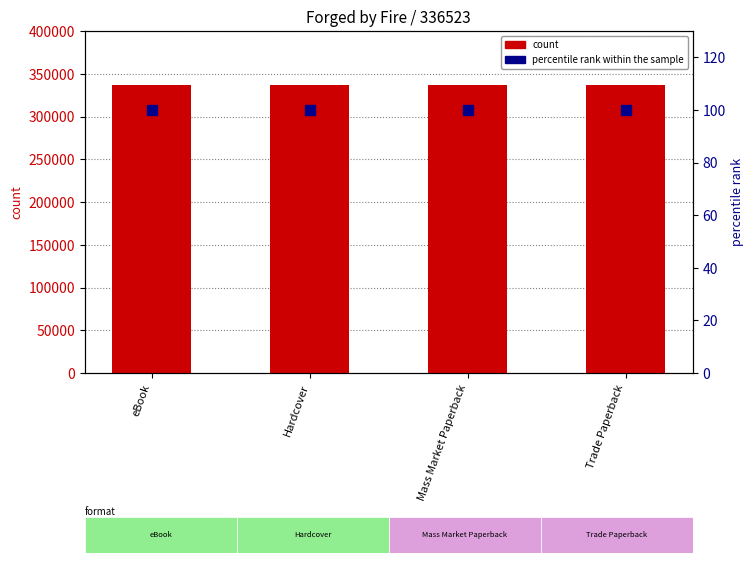

Which series has the largest total across all categories?

count